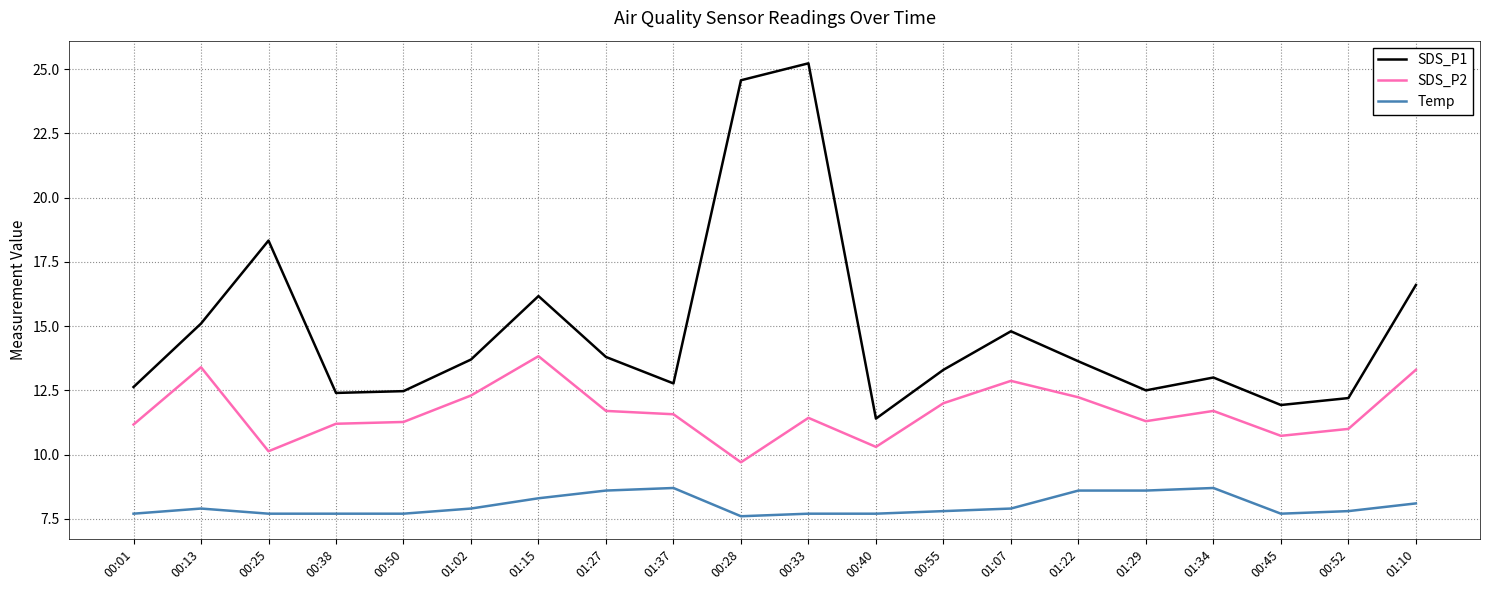

The value of Temp at 00:25 is 7.7. True or false?

True